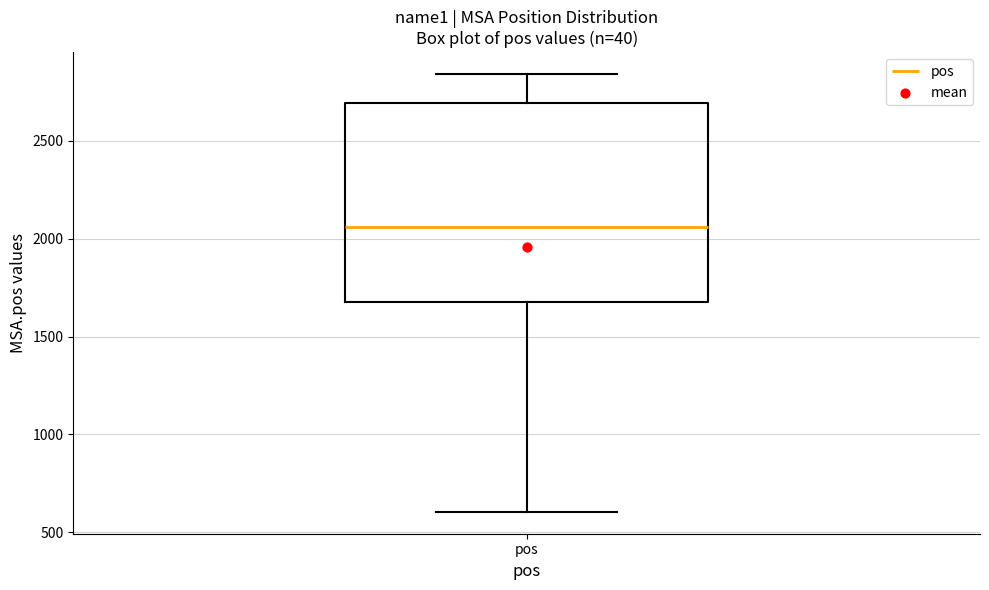

Read this box plot against the y-axis: the position of the median line, the range covered by the box, and the ends of both whiskers. The values are not printed on the chart, so give them approximately, as read against the axis.

median 2050, box 1700 to 2700, whiskers 600 to 2850